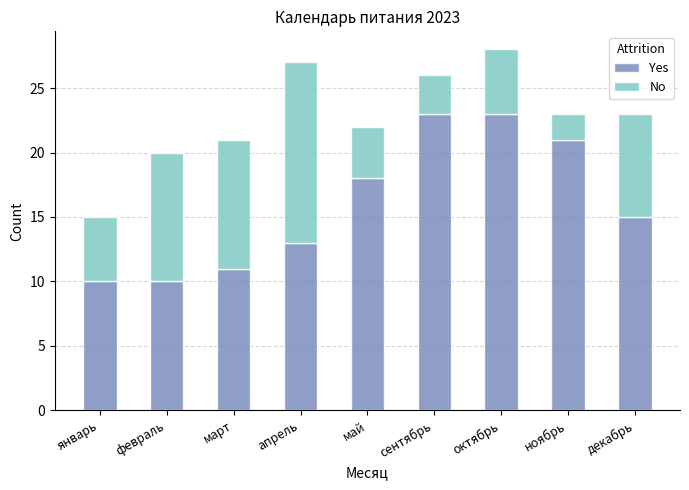

What is the difference between the second highest and minimum values in the Yes series?

13